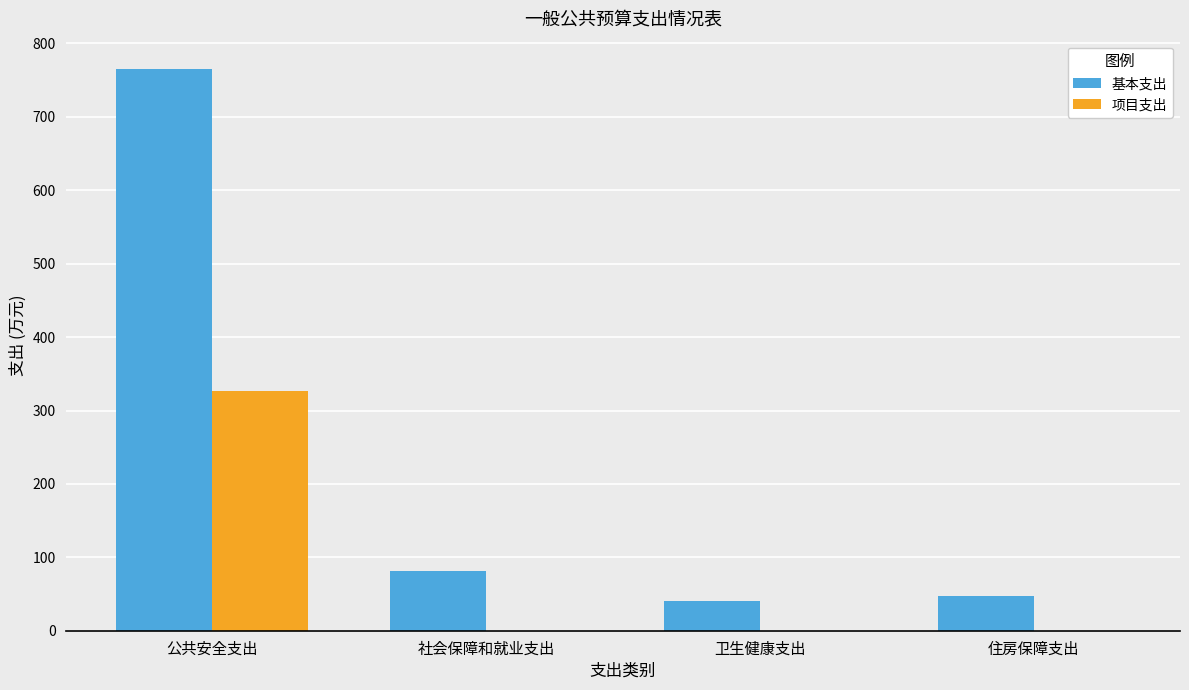

At which category is the sum across all series the highest?

公共安全支出